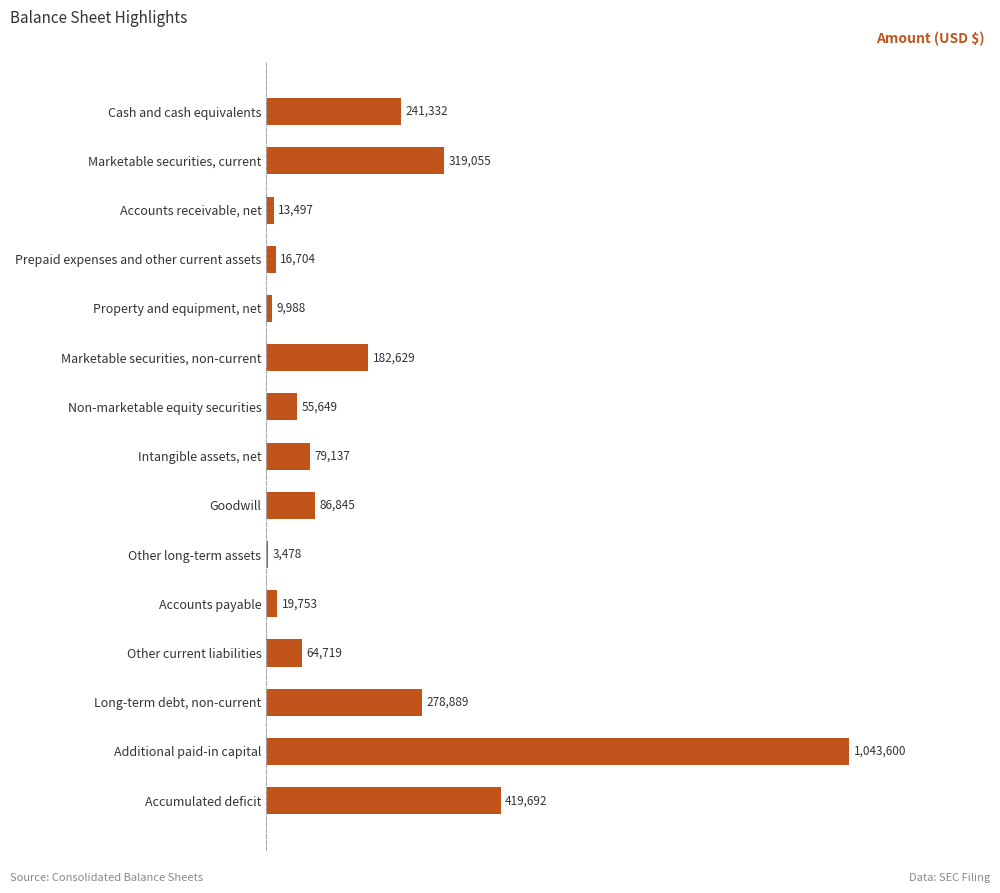

What is the maximum value shown in the chart?

1043600